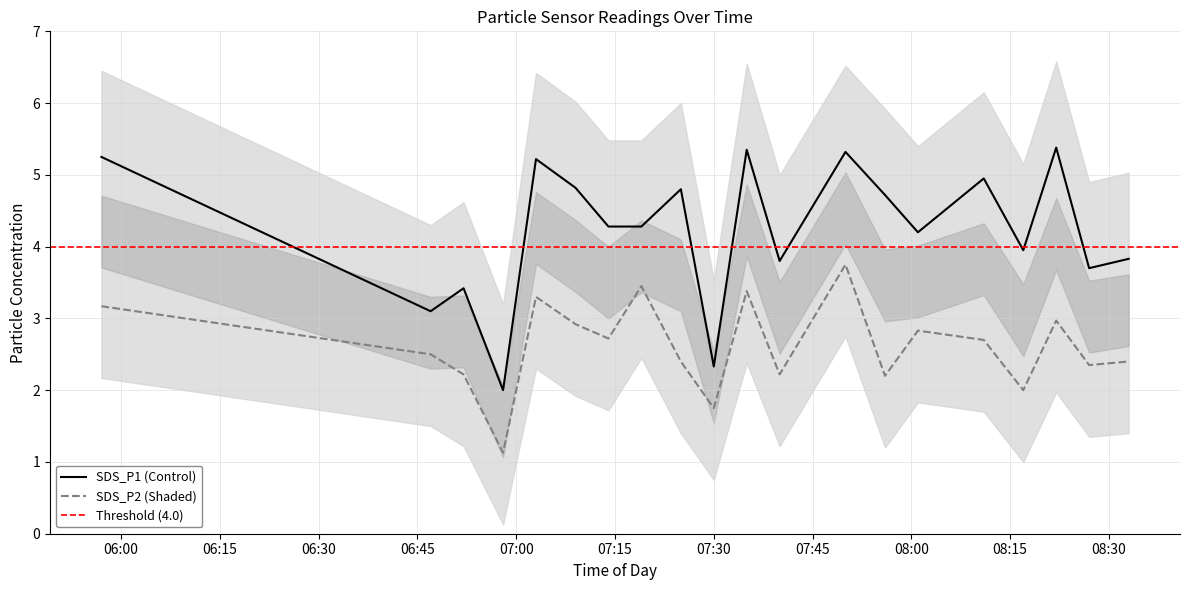

Where is the first local minimum for SDS_P2?

06:58